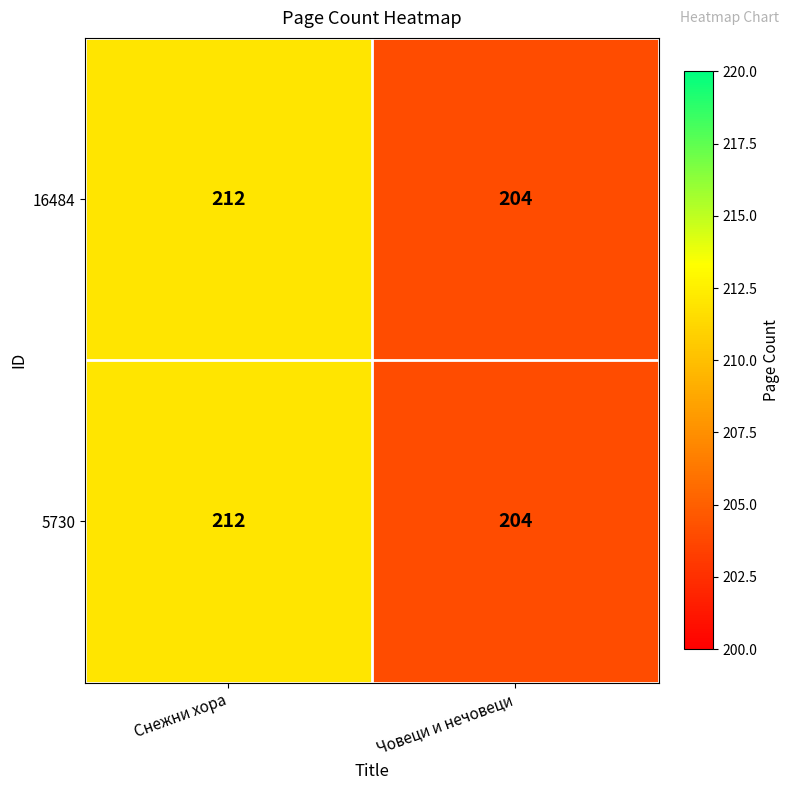

At which category is the sum across all series the highest?

Снежни хора